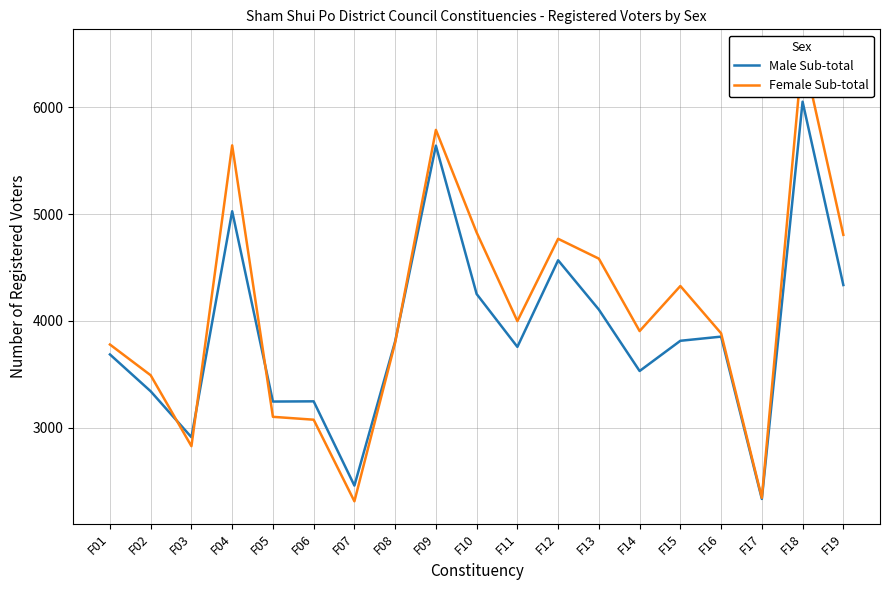

Where do Female Sub-total and Male Sub-total first cross each other?

F02 and F03